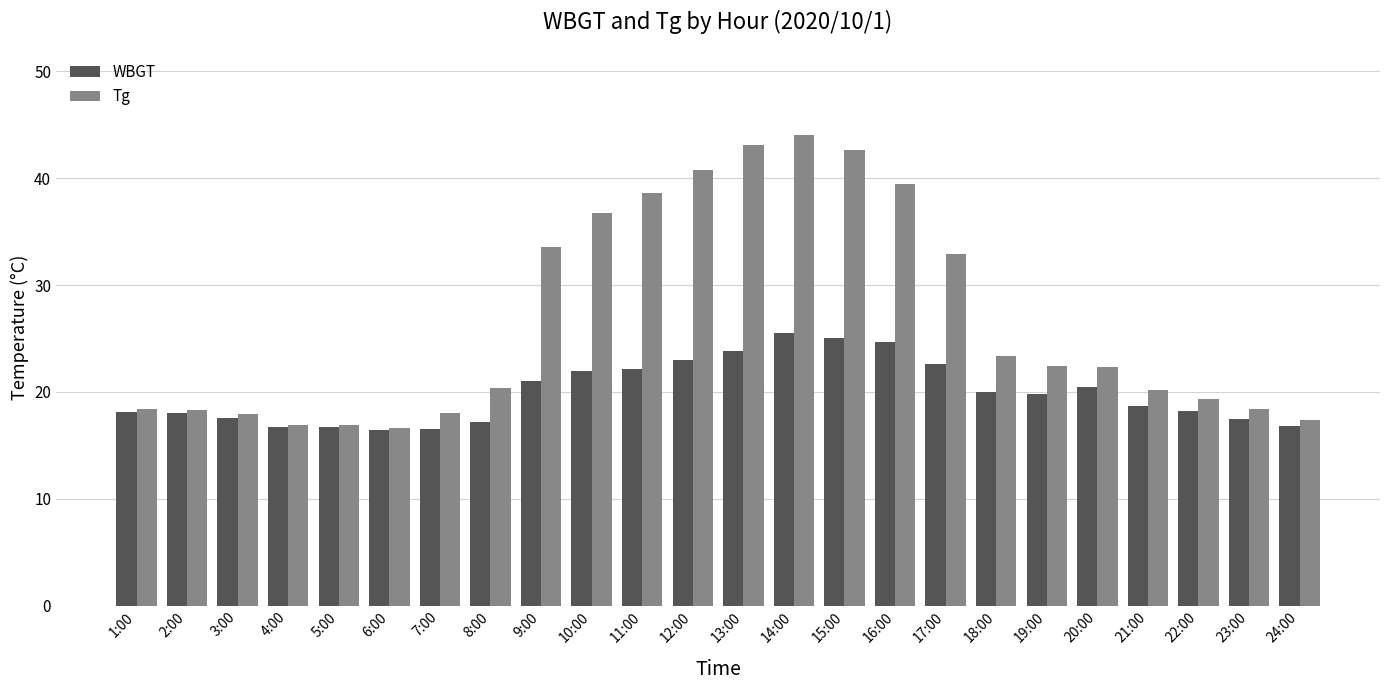

What position from the right is 6:00?

19